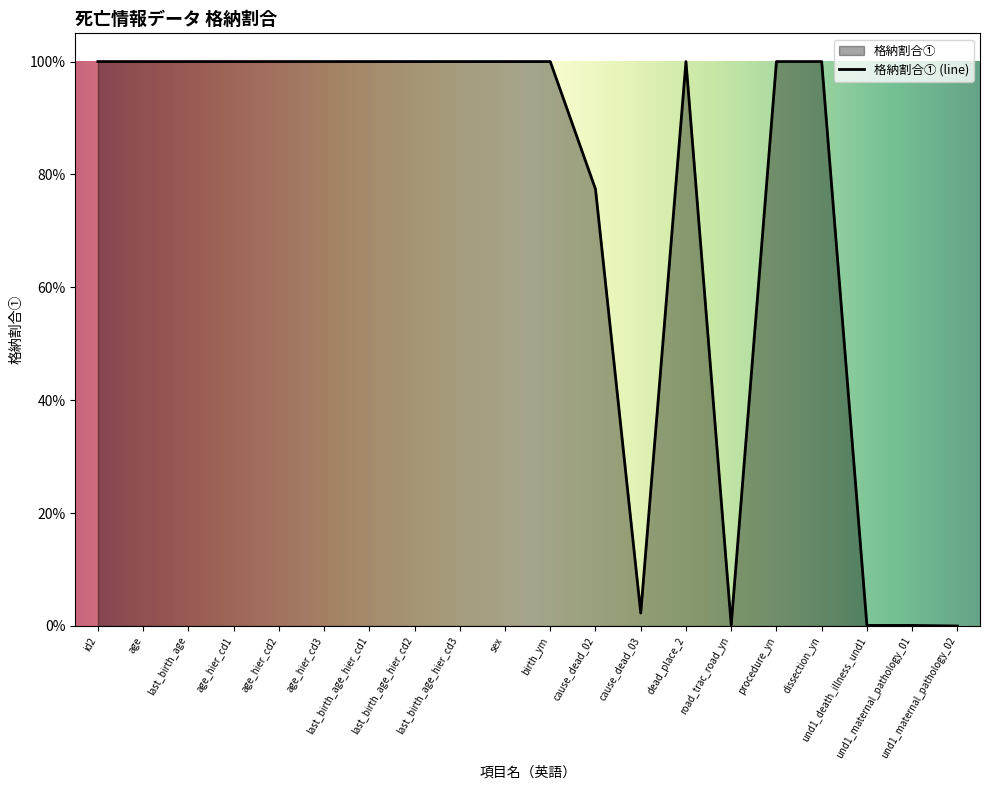

Rank the categories by value from lowest to highest.

und1_maternal_pathology_02, und1_death_illness_und1, und1_maternal_pathology_01, road_trac_road_yn, cause_dead_03, cause_dead_02, id2, age, last_birth_age, age_hier_cd1, age_hier_cd2, age_hier_cd3, last_birth_age_hier_cd1, last_birth_age_hier_cd2, last_birth_age_hier_cd3, sex, birth_ym, dead_place_2, procedure_yn, dissection_yn